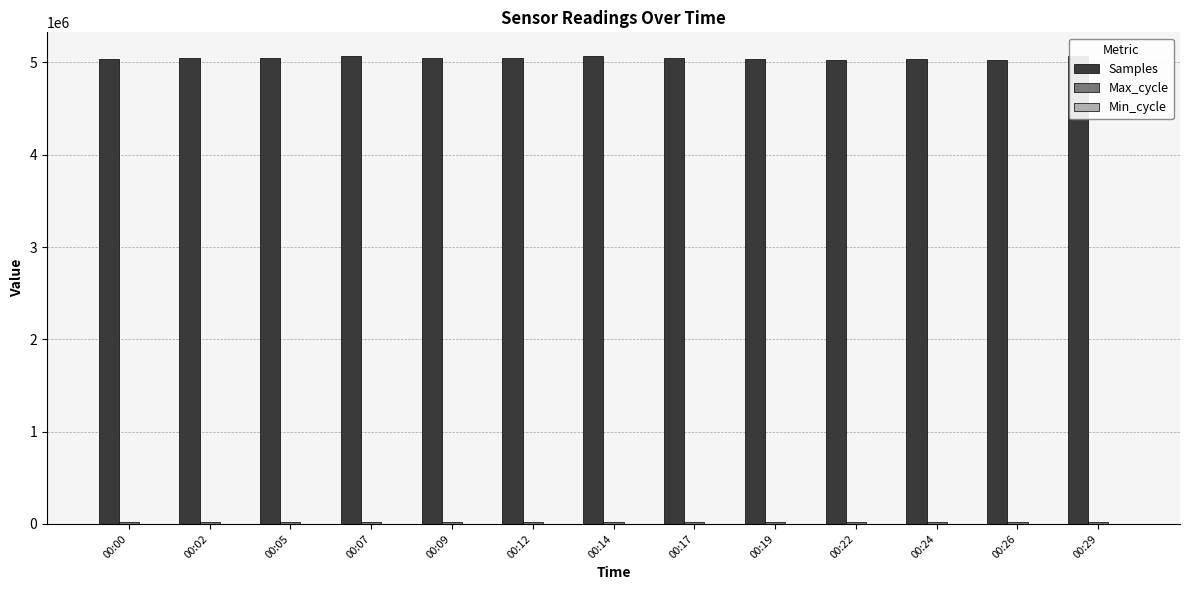

Rank the series by their maximum value, from highest to lowest.

Samples, Max_cycle, Min_cycle